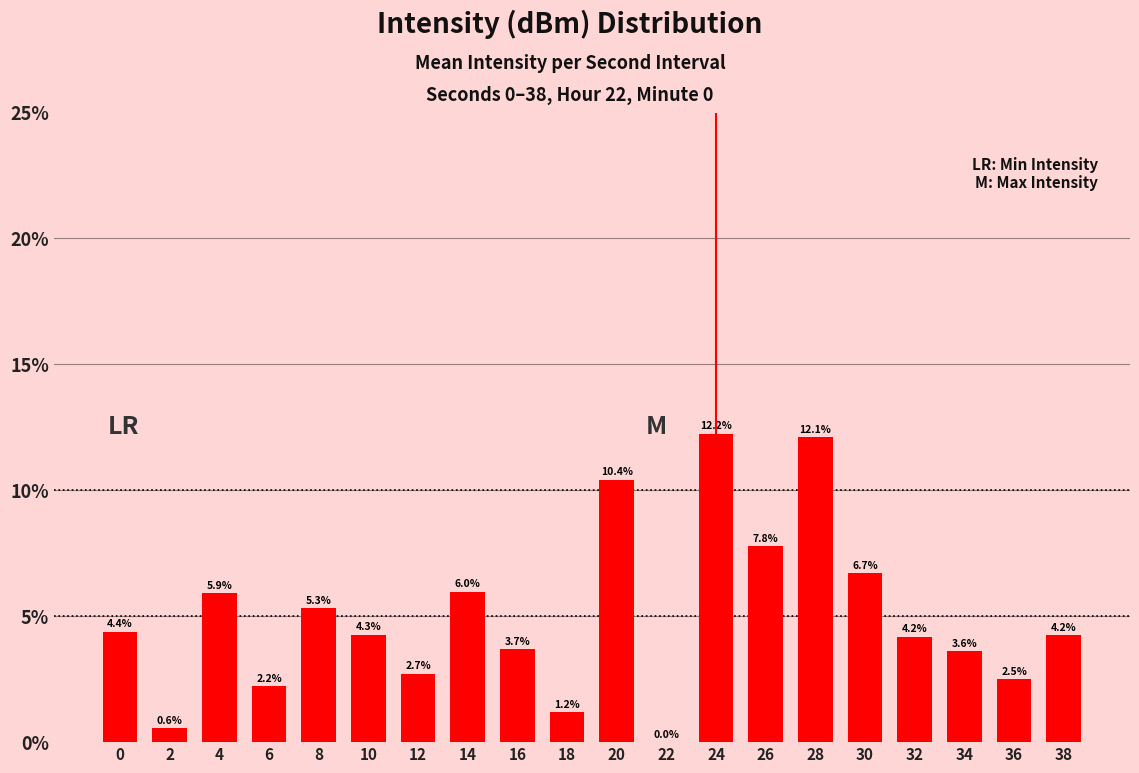

Which category has the highest value across all series?

24